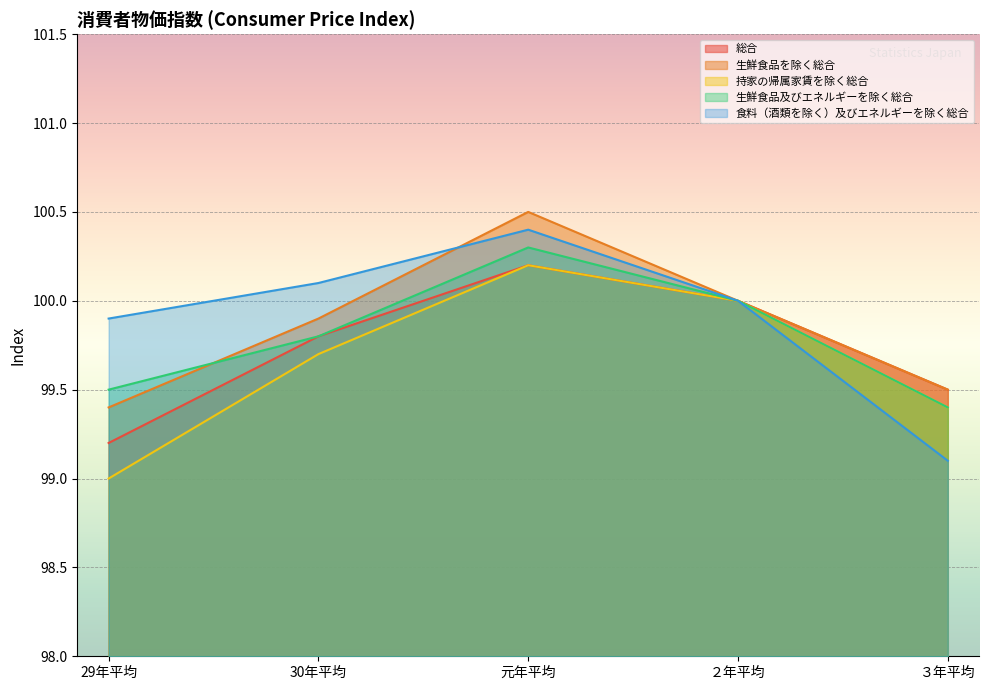

What is the difference between the maximum and minimum values in the 食料（酒類を除く）及びエネルギーを除く総合 series?

1.3